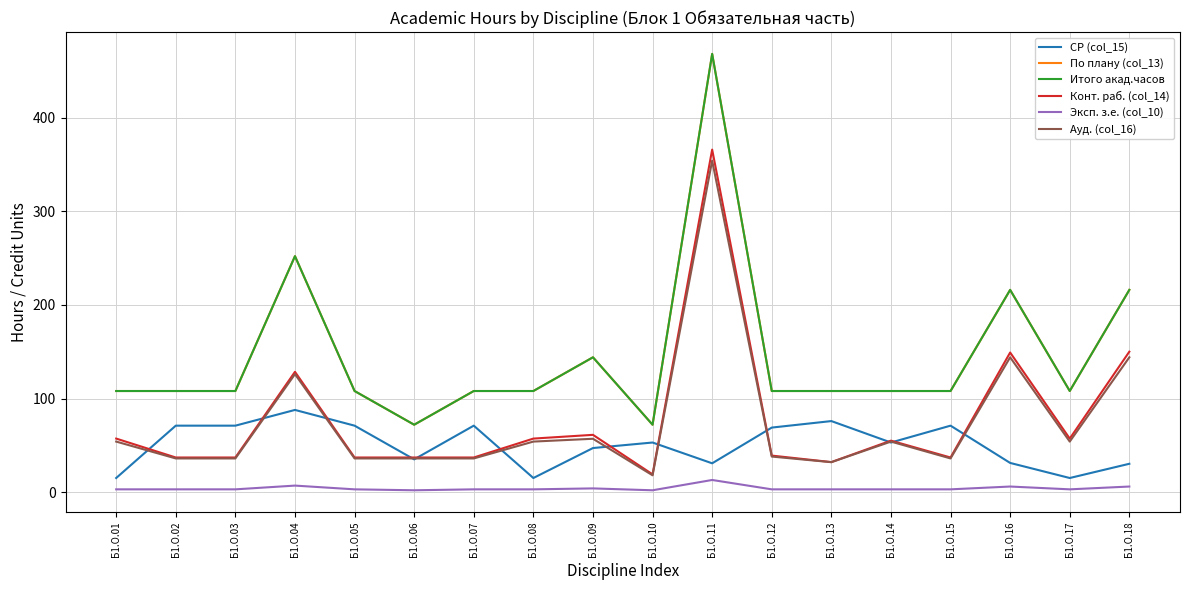

True or false: Эксп. з.е. (col_10) and Конт. раб. (col_14) intersect in this chart.

False